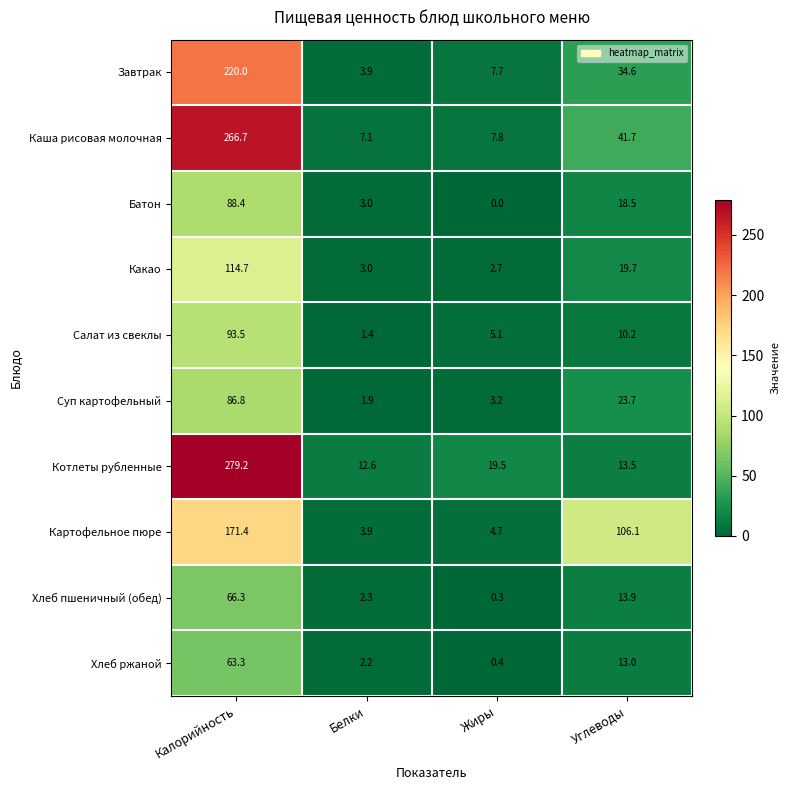

Where does the Картофельное пюре series first go above 106?

Калорийность